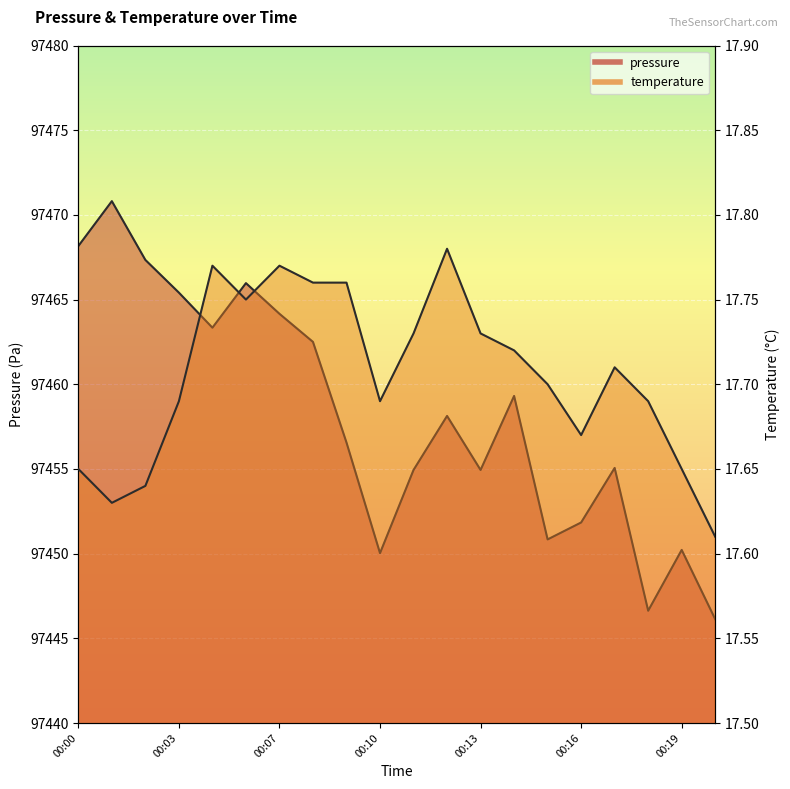

Reading left to right, transcribe all the data shown in this chart.

pressure: 00:00=97468.2	00:01=97470.8	00:02=97467.3	00:03=97465.4	00:05=97463.3	00:06=97466.0	00:07=97464.2	00:08=97462.5	00:09=97456.6	00:10=97450.0	00:11=97454.9	00:12=97458.1	00:13=97454.9	00:14=97459.3	00:15=97450.8	00:16=97451.8	00:17=97455.1	00:18=97446.6	00:19=97450.2	00:20=97446.1
temperature: 00:00=17.6	00:01=17.6	00:02=17.6	00:03=17.7	00:05=17.8	00:06=17.8	00:07=17.8	00:08=17.8	00:09=17.8	00:10=17.7	00:11=17.7	00:12=17.8	00:13=17.7	00:14=17.7	00:15=17.7	00:16=17.7	00:17=17.7	00:18=17.7	00:19=17.6	00:20=17.6